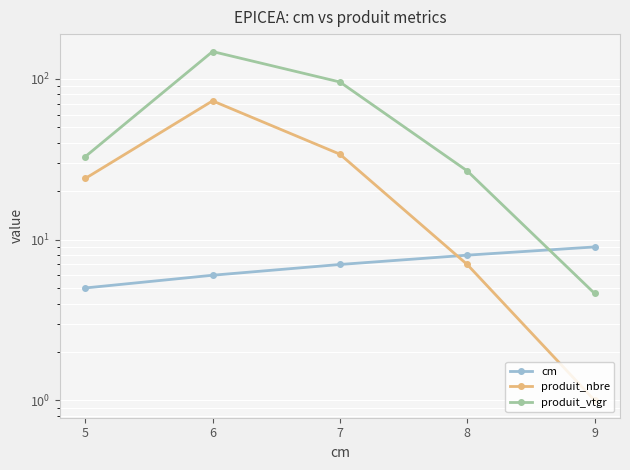

Between 5 and 6, which series saw the biggest shift?

produit_vtgr